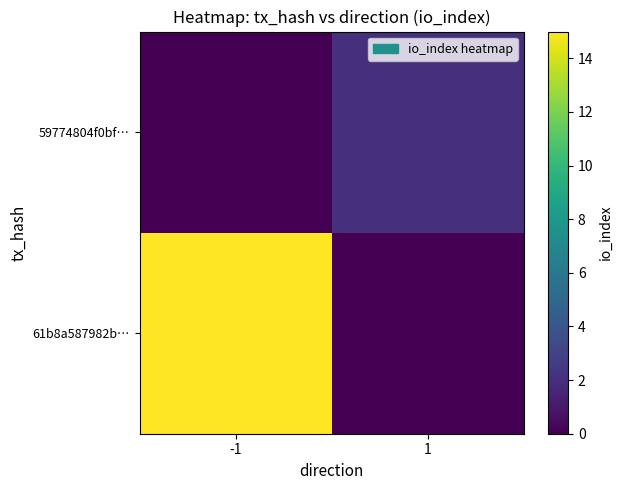

Reading left to right, extract all data points from this chart.

61b8a587982b…: -1=15	1=0
59774804f0bf…: -1=0	1=2